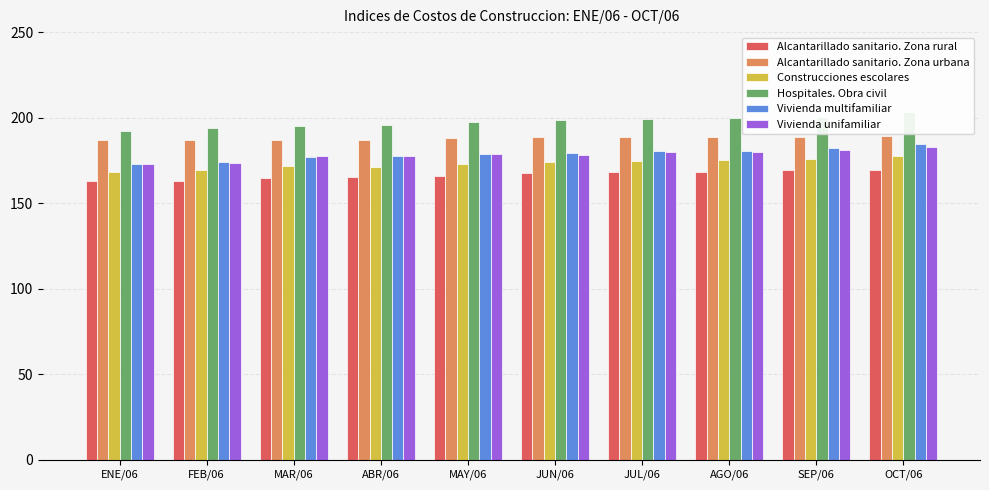

What is the sum of the Alcantarillado sanitario. Zona rural values at AGO/06 and OCT/06?

337.5